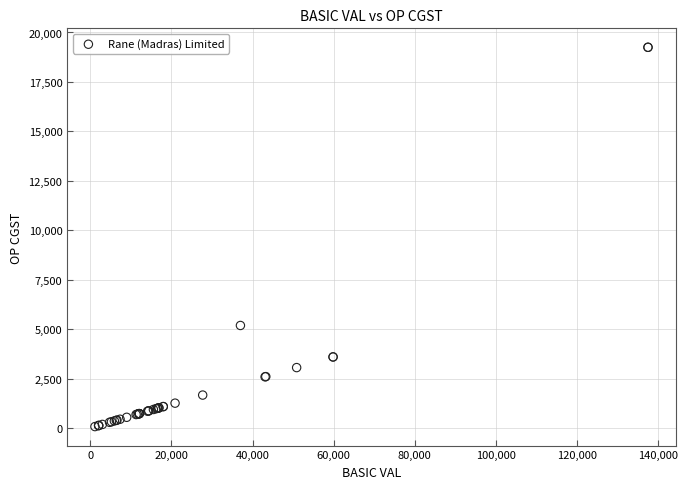

What Y value in the scatter plot is closest to 9659?

5182.8